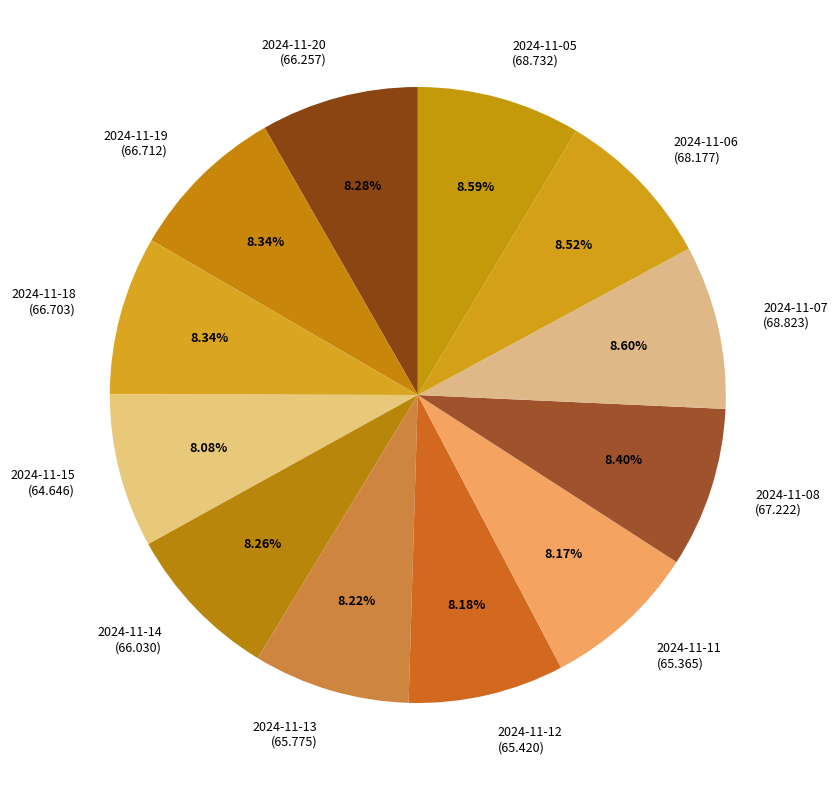

What is the ratio of the value at 2024-11-19 to the value at 2024-11-14?

1.0